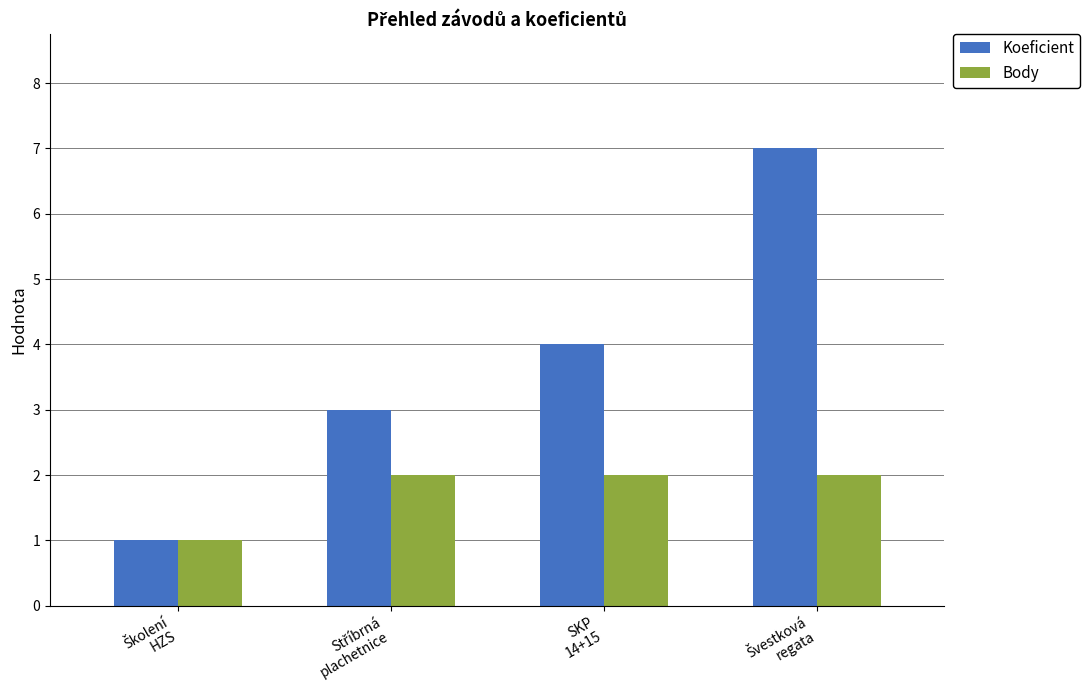

Where is Koeficient nearest to the value 4?

SKP
14+15